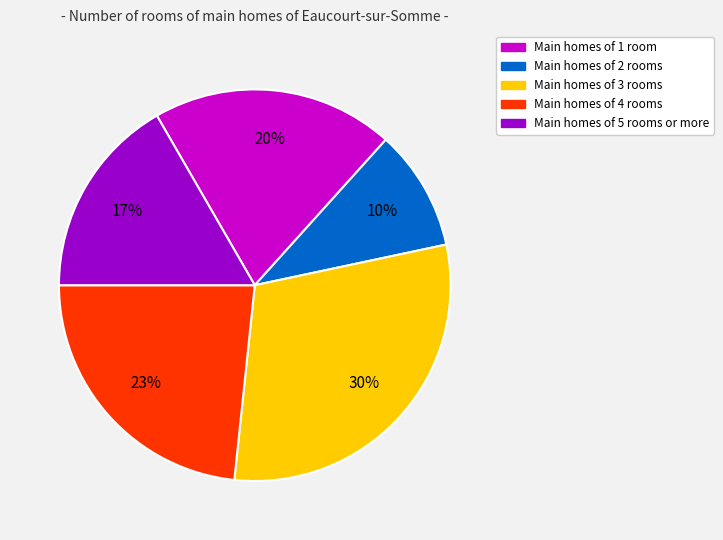

Does any single category account for the majority?

No